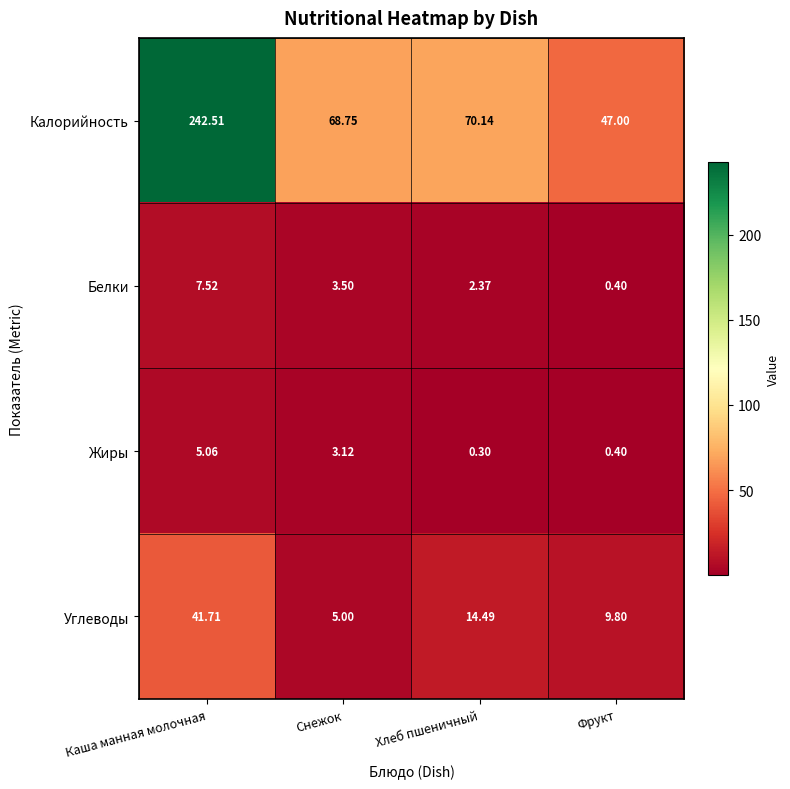

Between Снежок and Фрукт, which series saw the biggest shift?

Калорийность